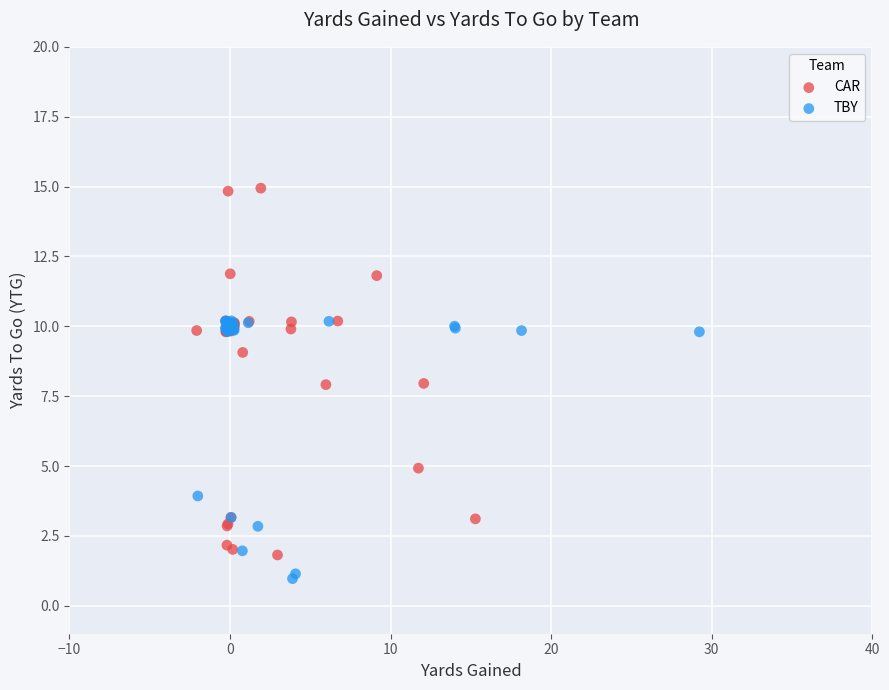

Which series reaches the maximum Y coordinate?

CAR